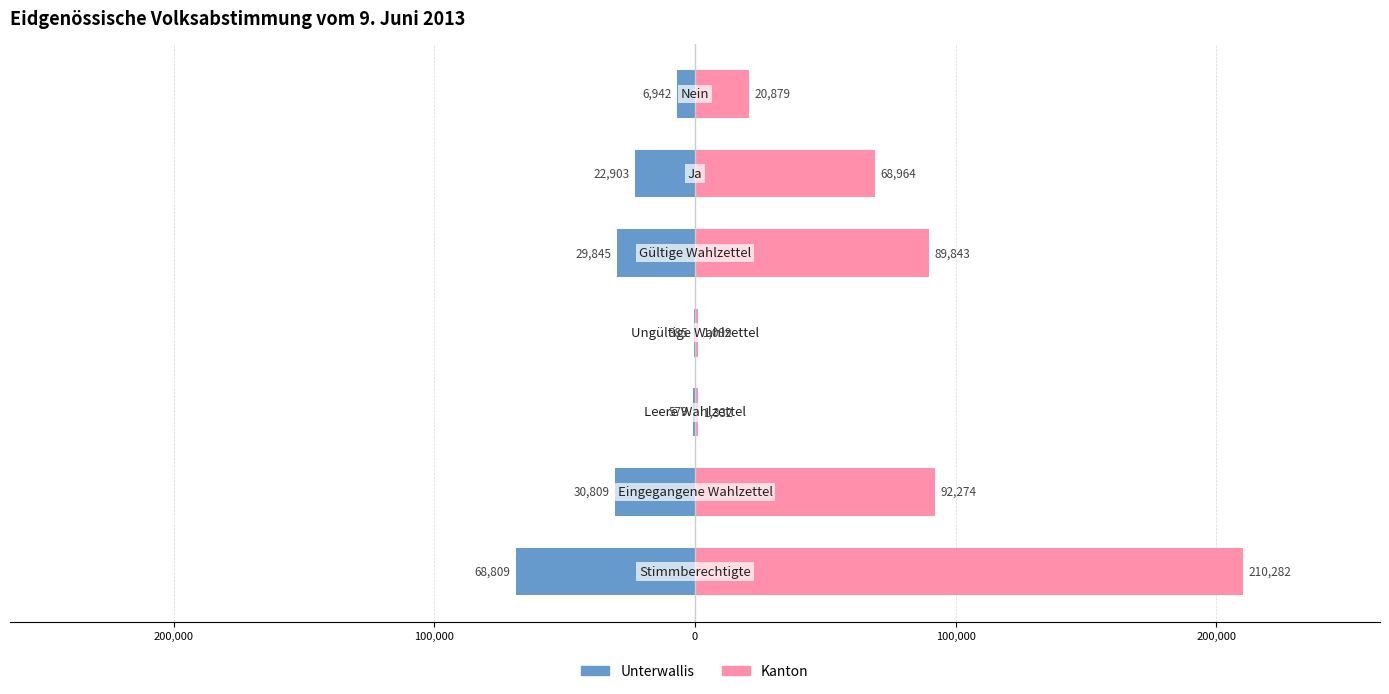

How many values in the Unterwallis series exceed -22903?

3